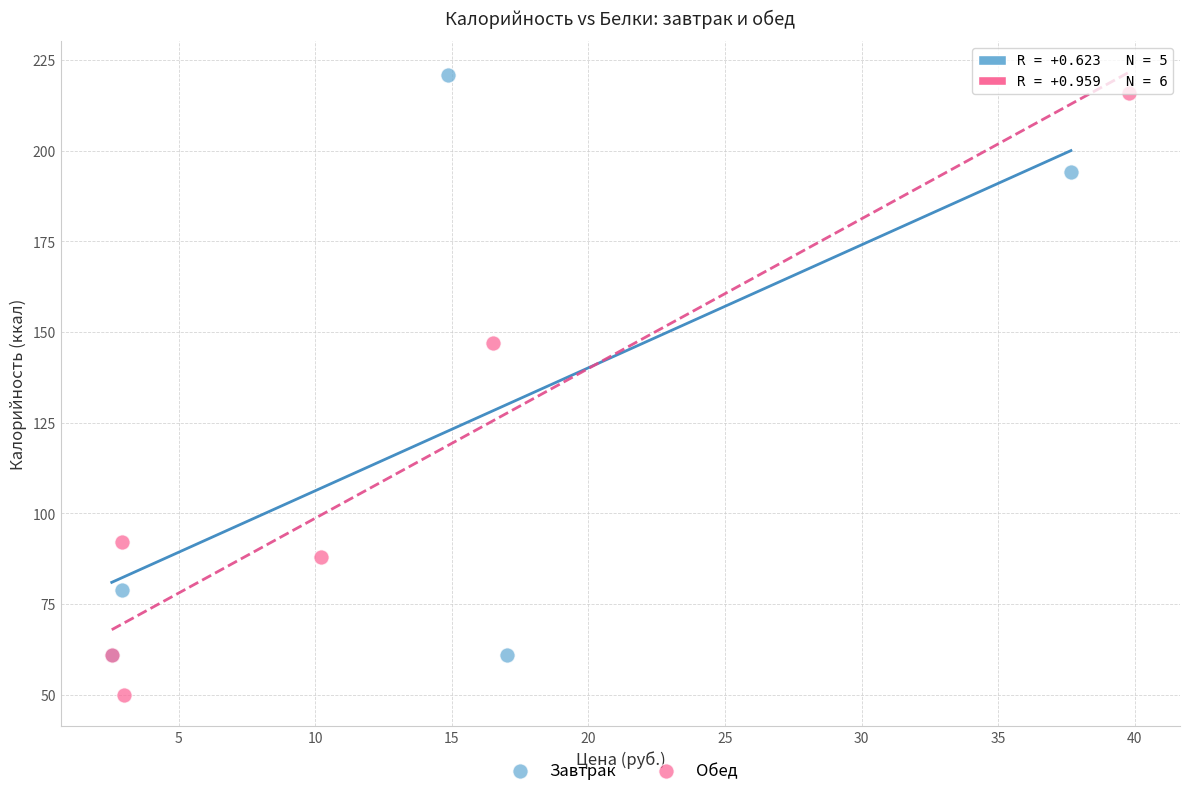

Which series contains the lowest Y value?

Обед